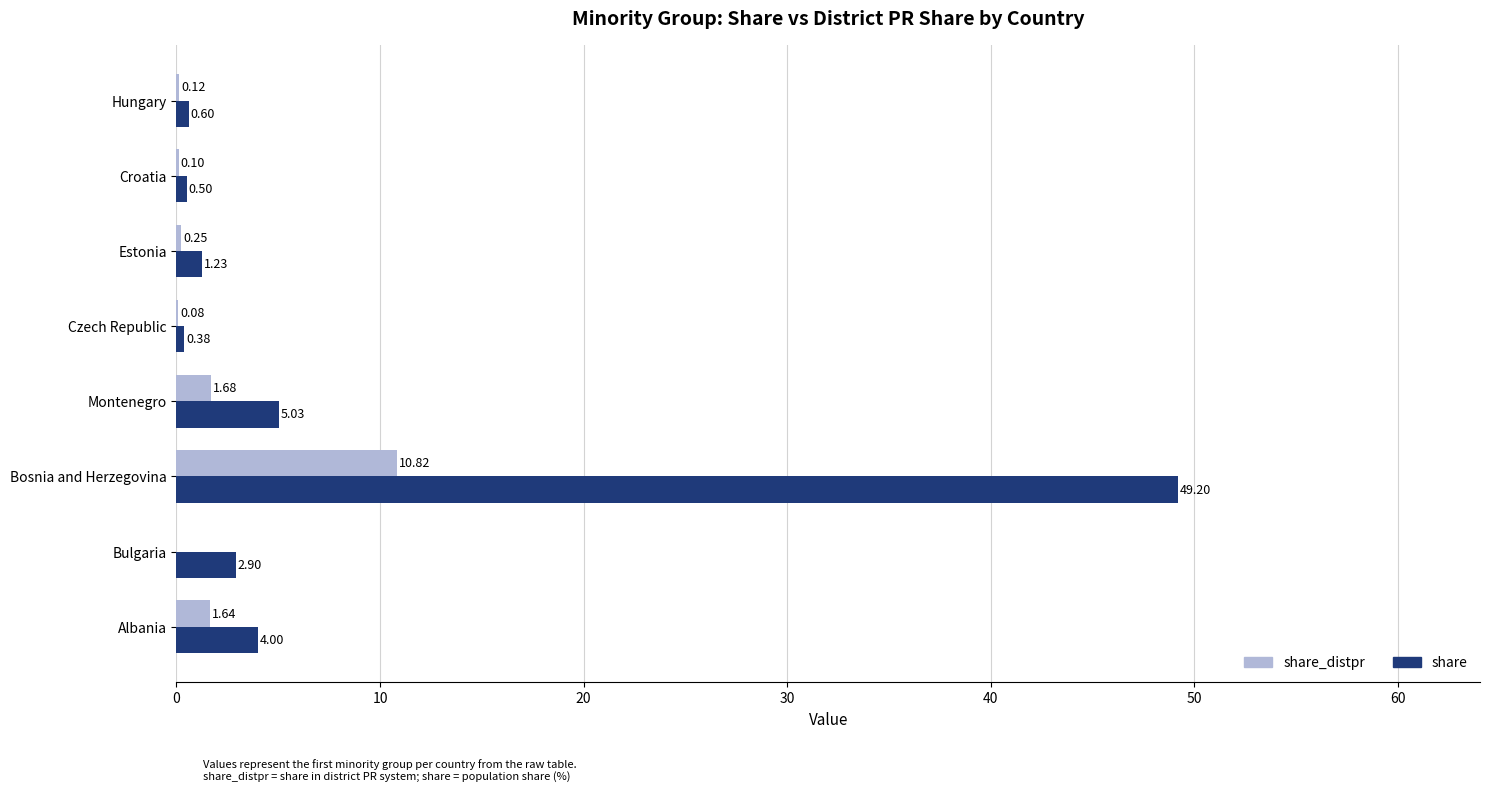

At which category is the sum across all series the highest?

Bosnia and Herzegovina